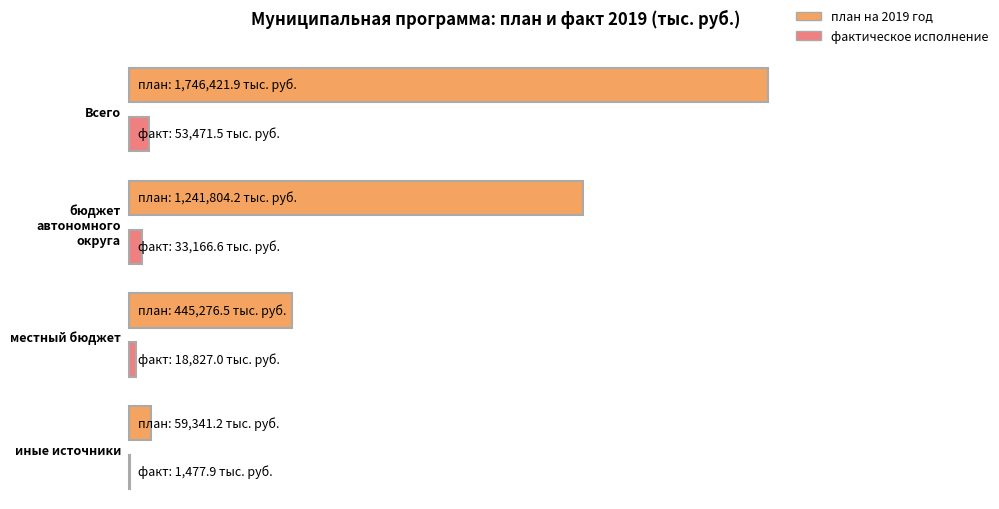

Reading left to right, list all the values displayed in this chart.

план на 2019 год: 1746421.9	1241804.2	445276.5	59341.2
фактическое исполнение: 53471.5	33166.6	18827.0	1477.9